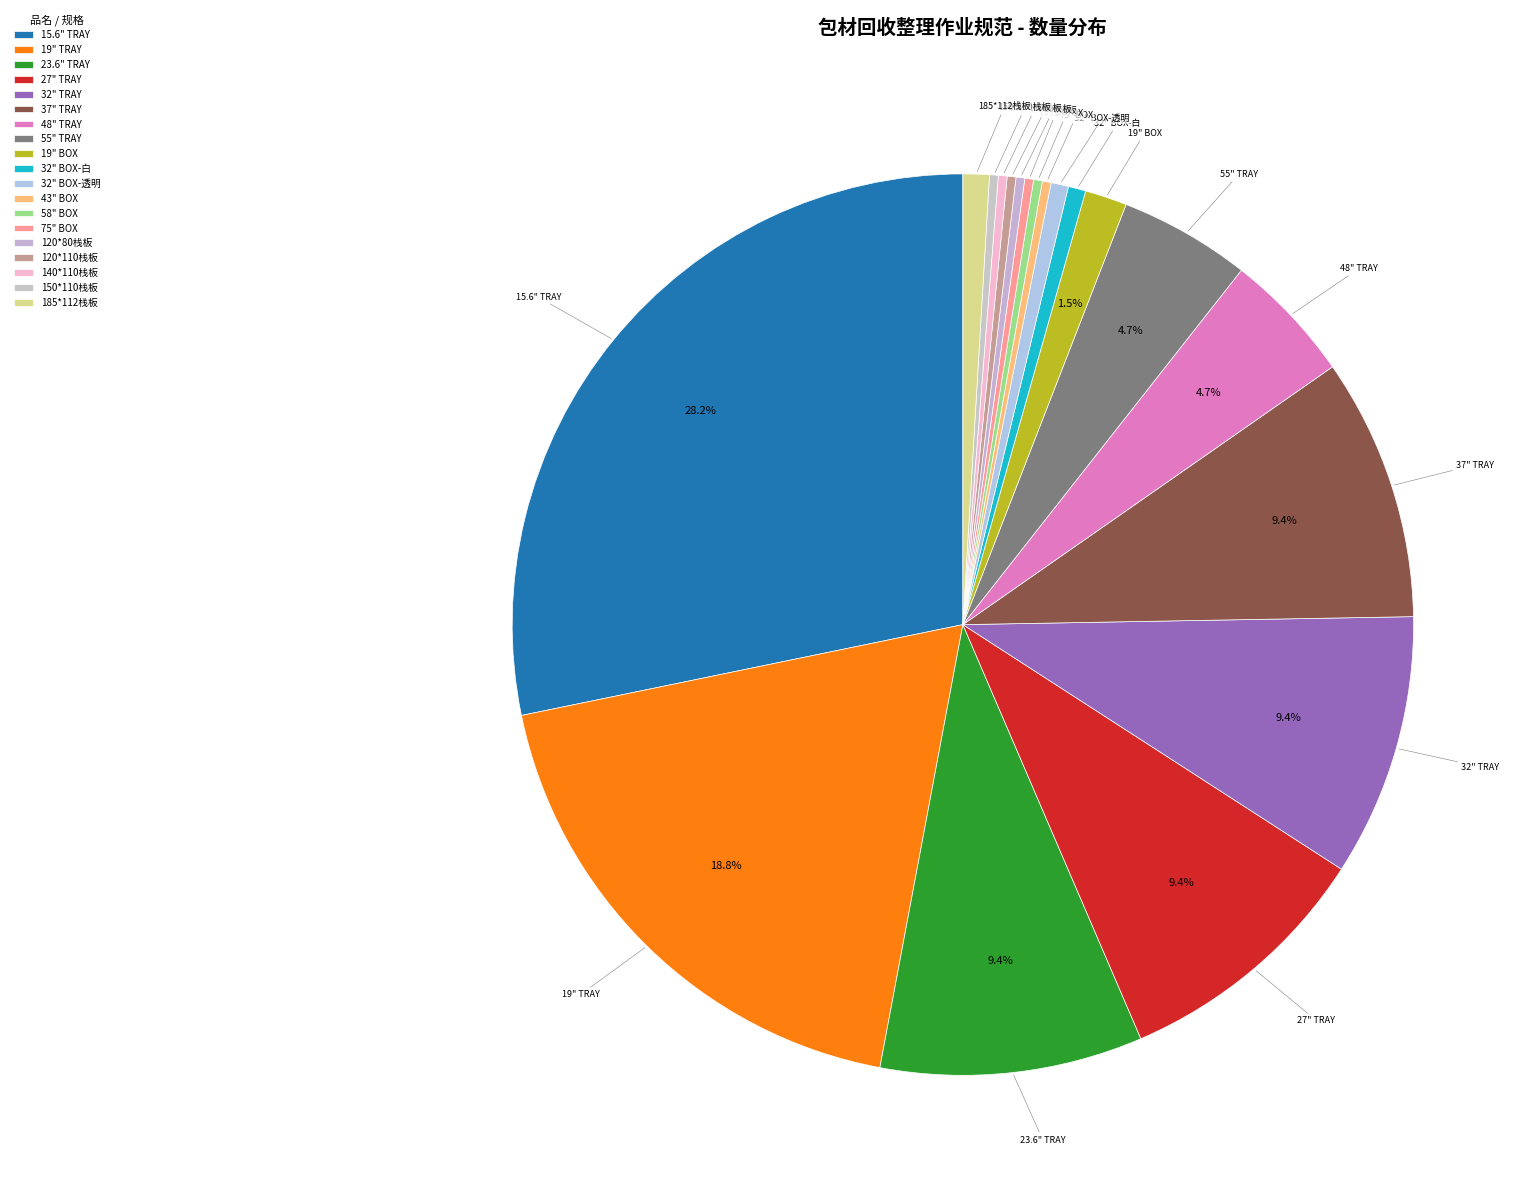

Do 32" BOX-透明 and 120*110栈板 together represent more than half of the pie?

No